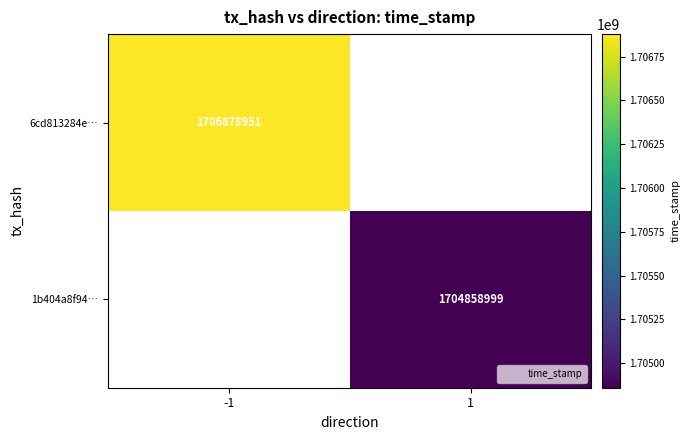

At which label does 6cd813284e… reach its peak?

-1